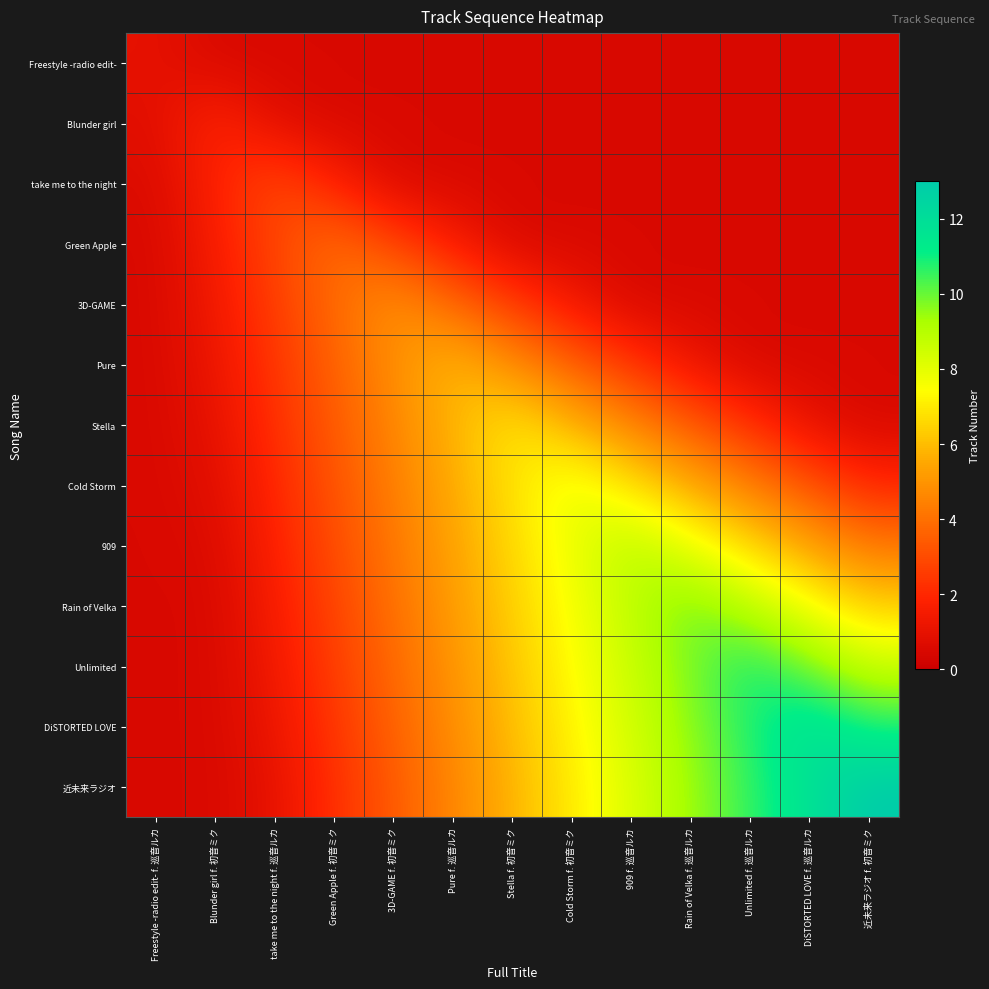

How many data points does each series have?

13